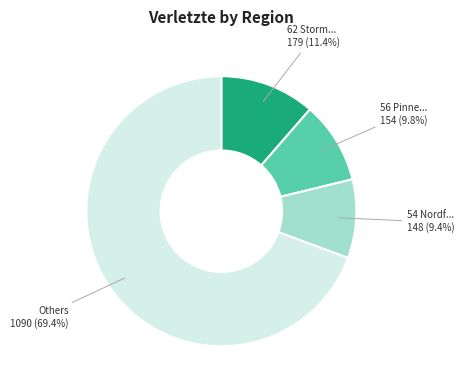

Is there any slice that represents more than half of the pie?

Yes